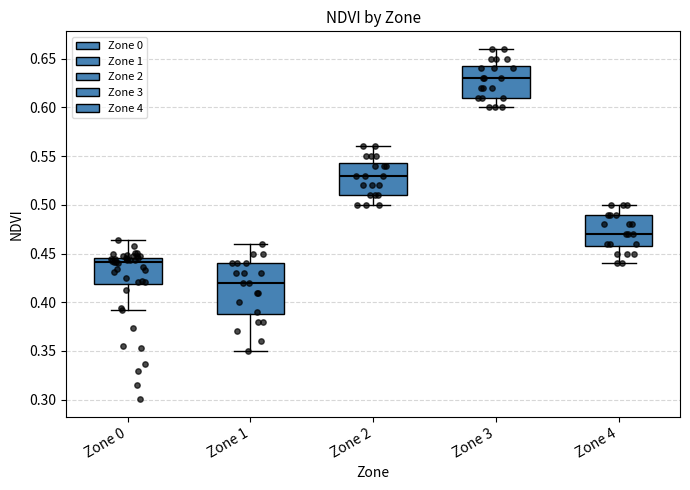

Reading left to right, read every box against the y-axis: the position of its median line, the range the box covers, and the ends of its whiskers. The values are not printed on the chart, so give them approximately, as read against the axis.

Zone 0: median 0.440, box 0.420 to 0.445, whiskers 0.390 to 0.465
Zone 1: median 0.420, box 0.390 to 0.440, whiskers 0.350 to 0.460
Zone 2: median 0.530, box 0.510 to 0.545, whiskers 0.500 to 0.560
Zone 3: median 0.630, box 0.610 to 0.645, whiskers 0.600 to 0.660
Zone 4: median 0.470, box 0.460 to 0.490, whiskers 0.440 to 0.500